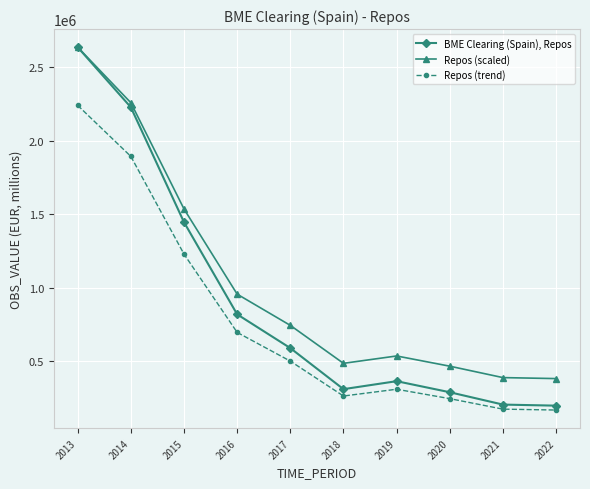

Does the chart have visible grid lines?

Yes